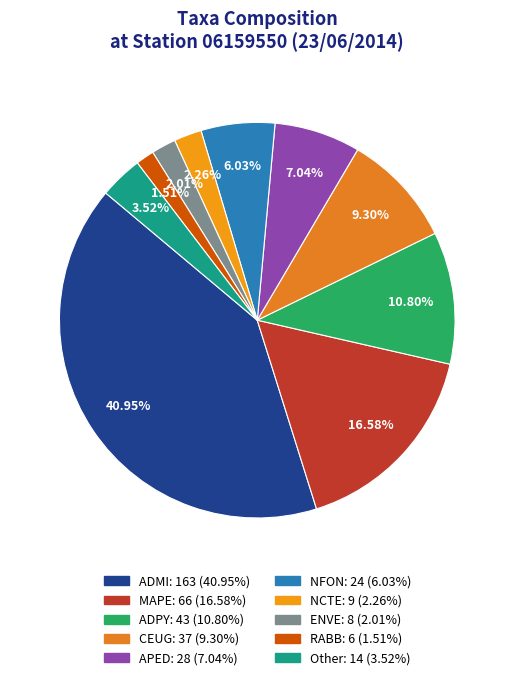

To the nearest percent, what is the average slice percentage?

10%